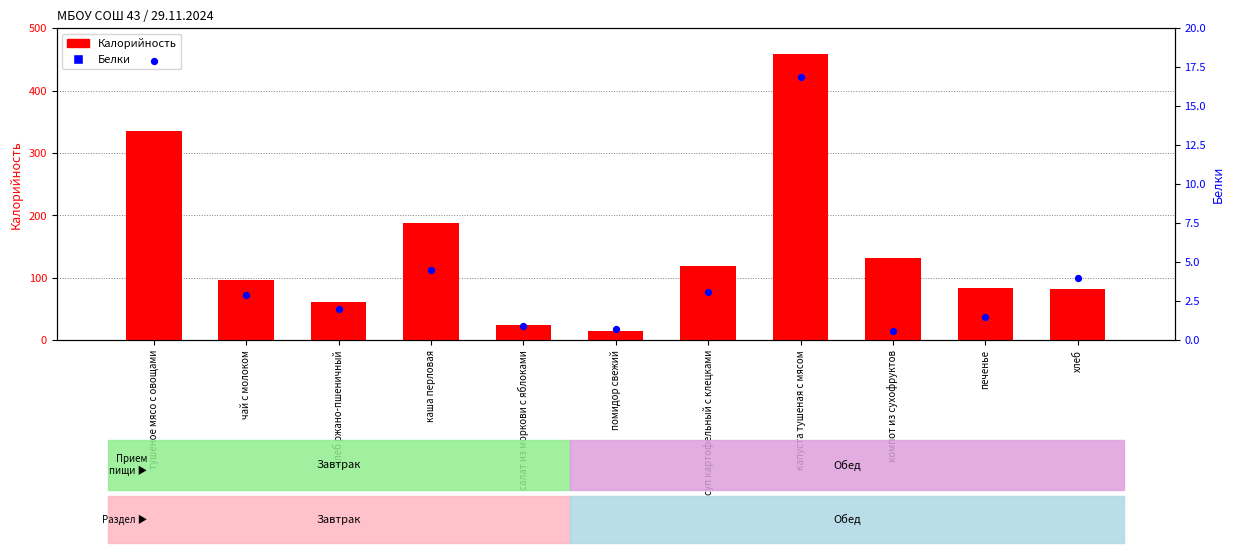

Is the value of Белки at чай с молоком greater than the value of Калорийность at суп картофельный с клецками?

No